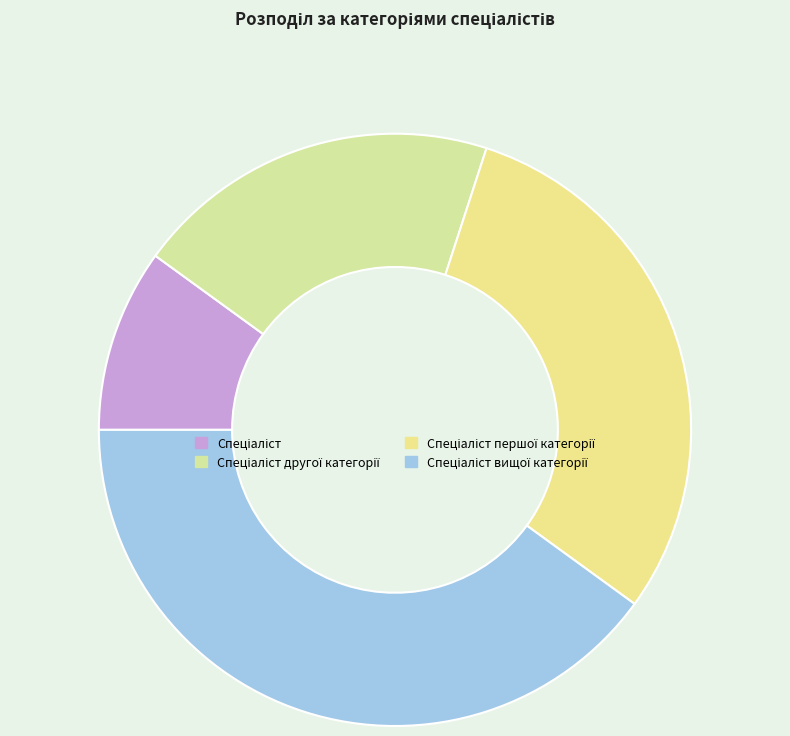

To the nearest percent, what is the combined percentage of Спеціаліст вищої категорії and Спеціаліст?

50%